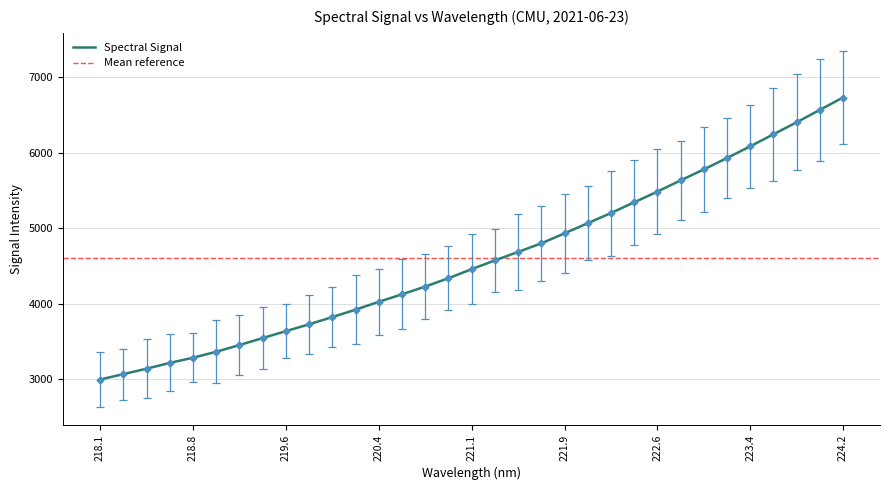

What is the minimum value for Spectral Signal?

2993.8